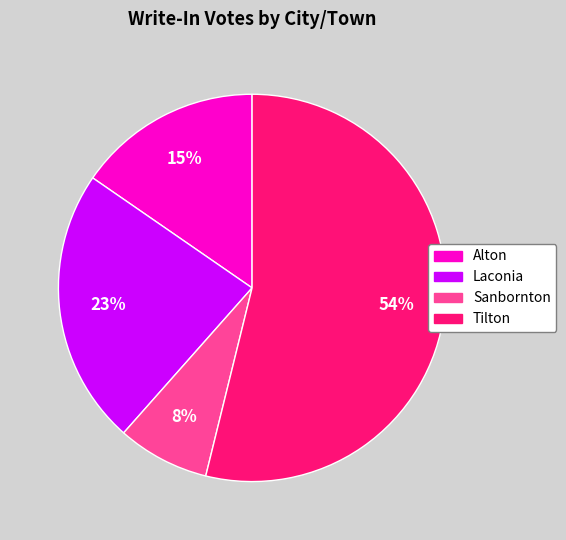

To the nearest percent, what is the difference between the largest and smallest slice percentages?

46%